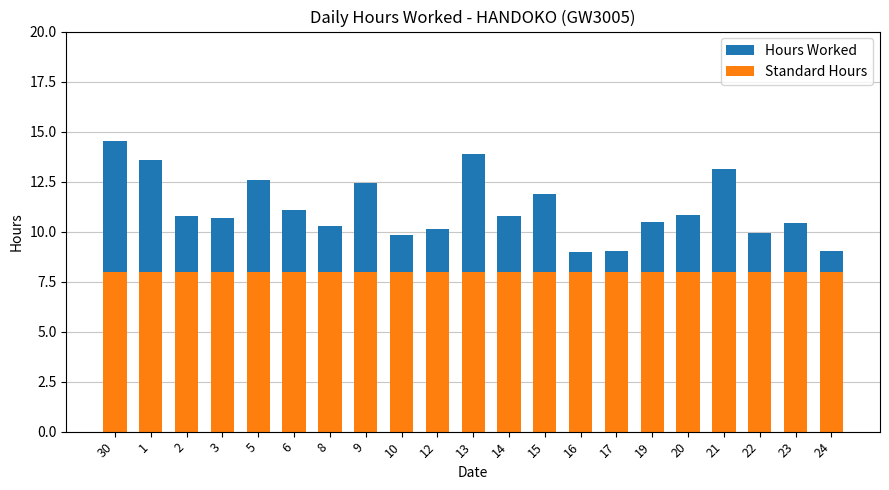

How many bars are there in total?

21